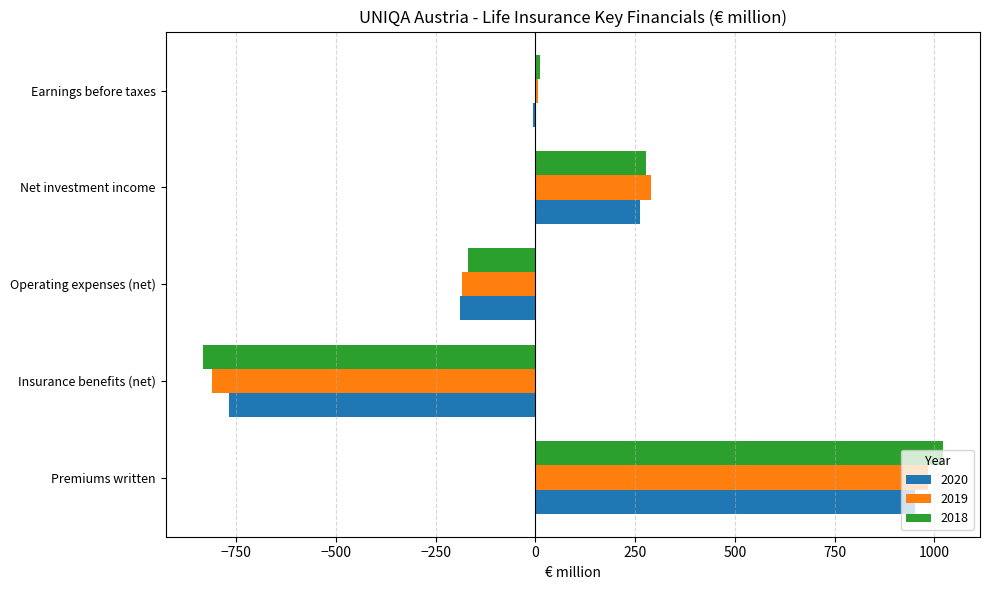

What is the greatest value displayed?

1022.0